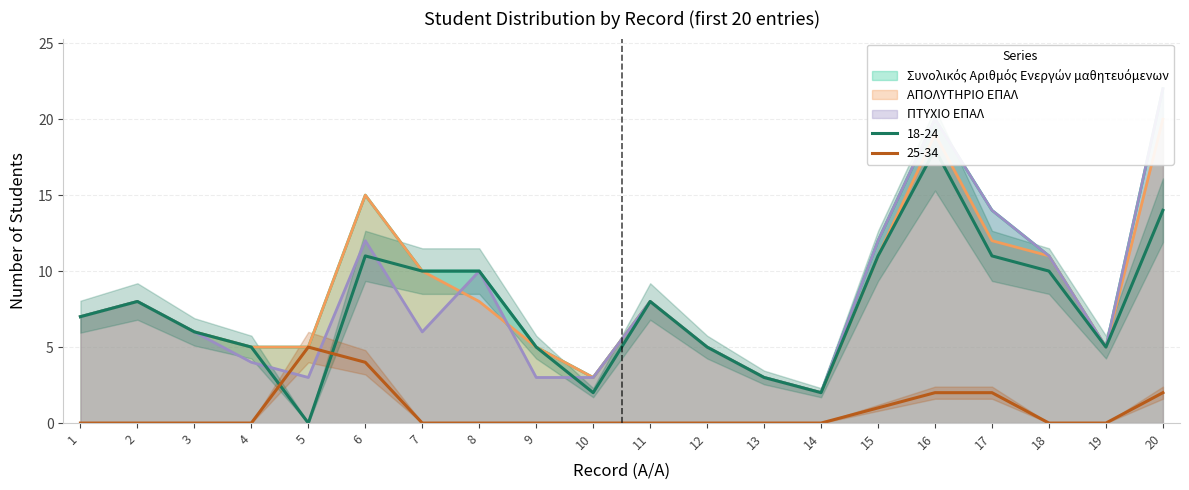

Where is the first local maximum for 18-24?

2